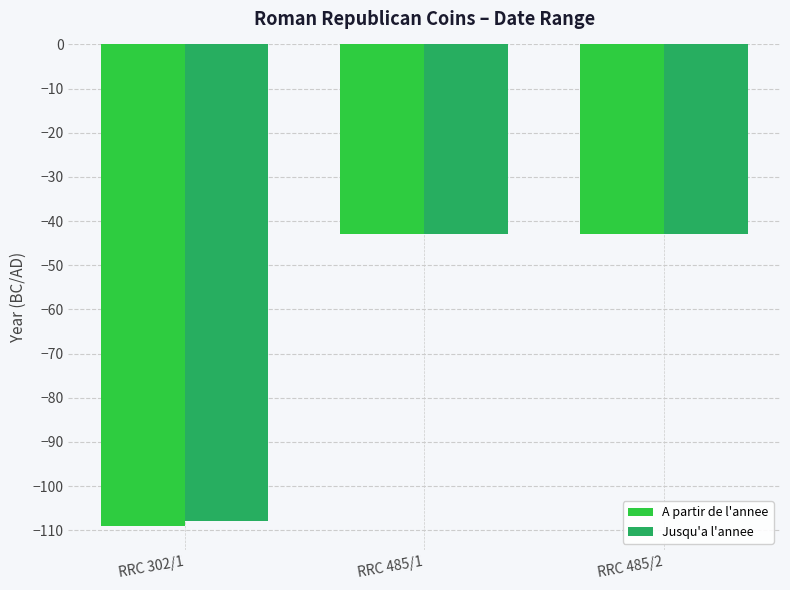

The value of Jusqu'a l'annee at RRC 485/2 is -43. True or false?

True